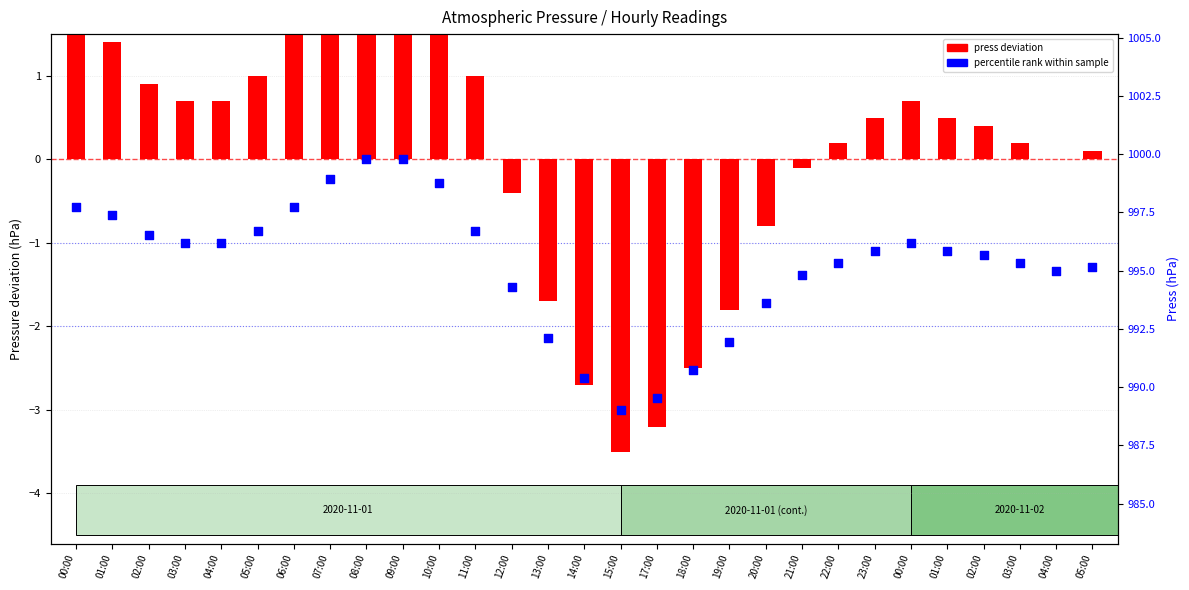

Which series has the largest total across all categories?

press deviation